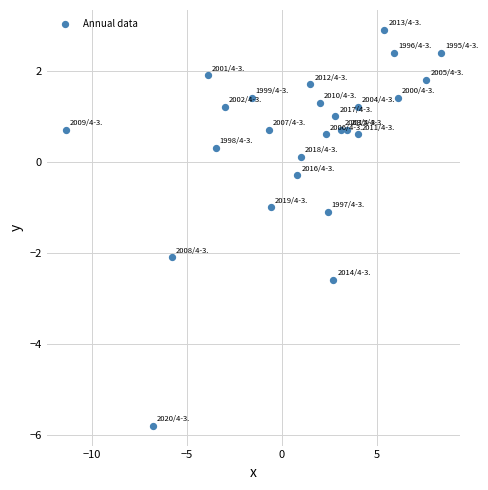

What is the range of X values (max minus min)?

19.8